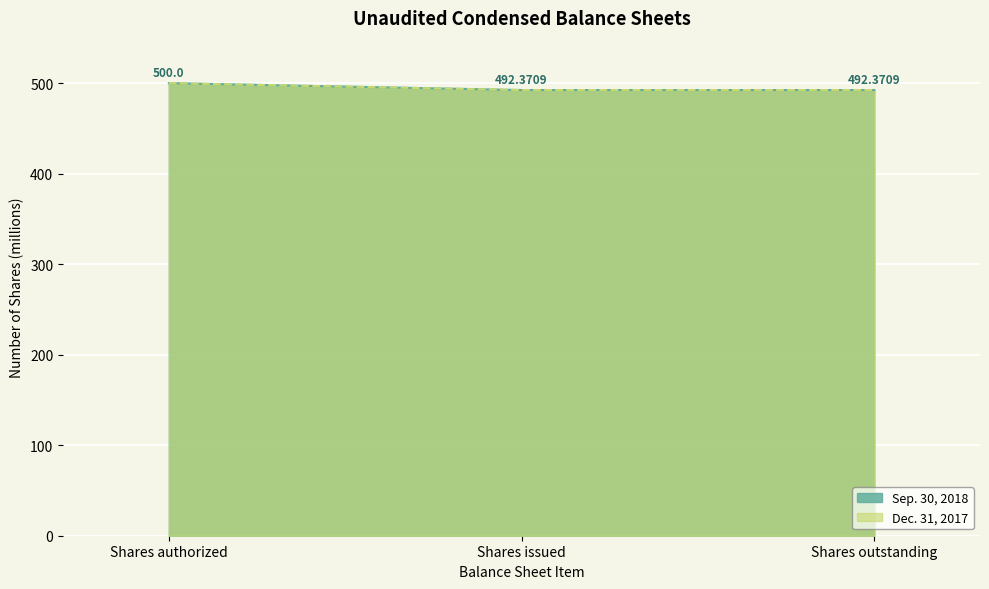

Reading right to left, transcribe all the data shown in this chart.

Sep. 30, 2018: 492.4	492.4	500.0
Dec. 31, 2017: 492.4	492.4	500.0